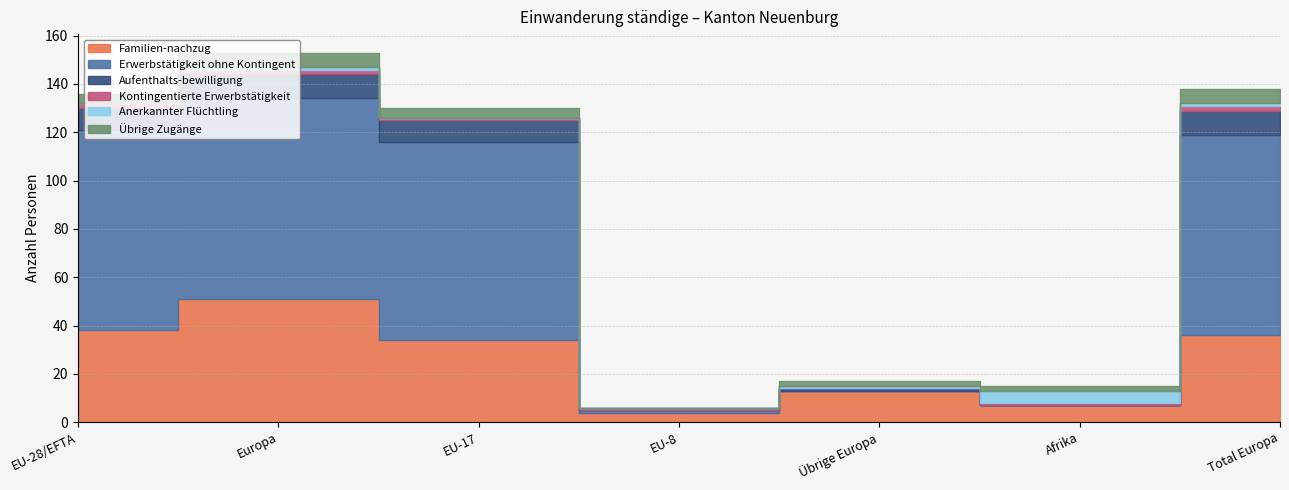

True or false: Anerkannter Flüchtling has more than 0 points higher than both neighbors.

True